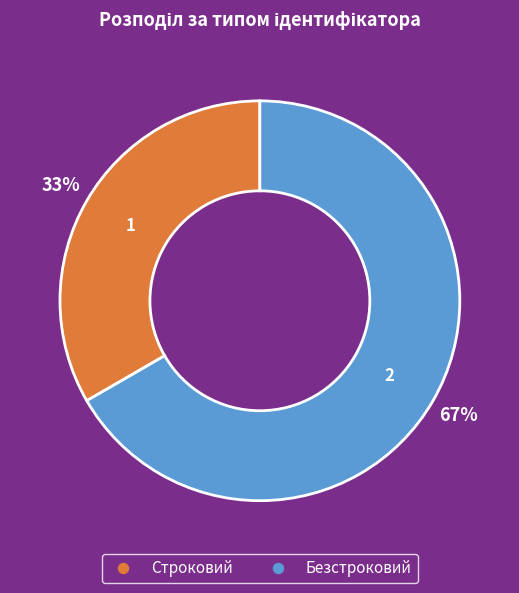

What percentage is the Безстроковий slice, to the nearest percent?

67%